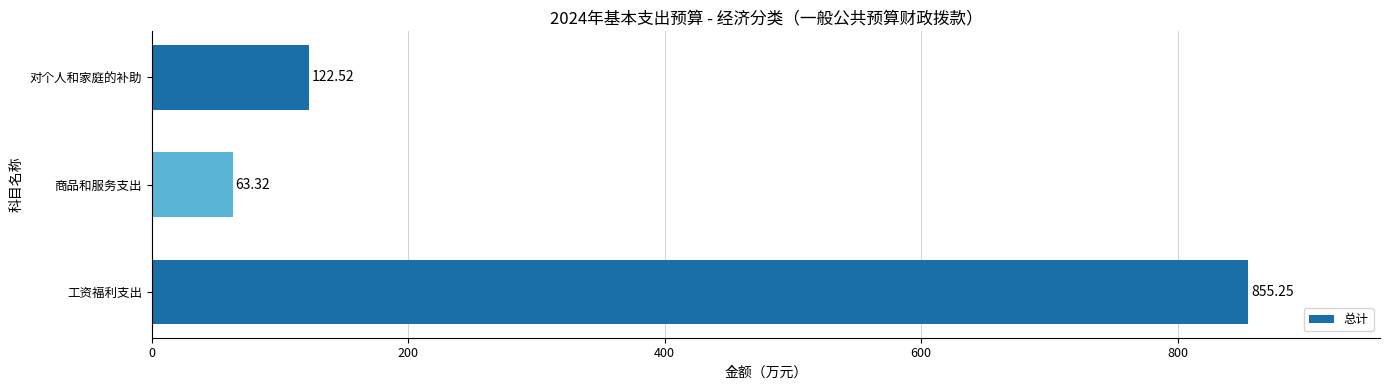

Where is the data nearest to the value 459?

对个人和家庭的补助